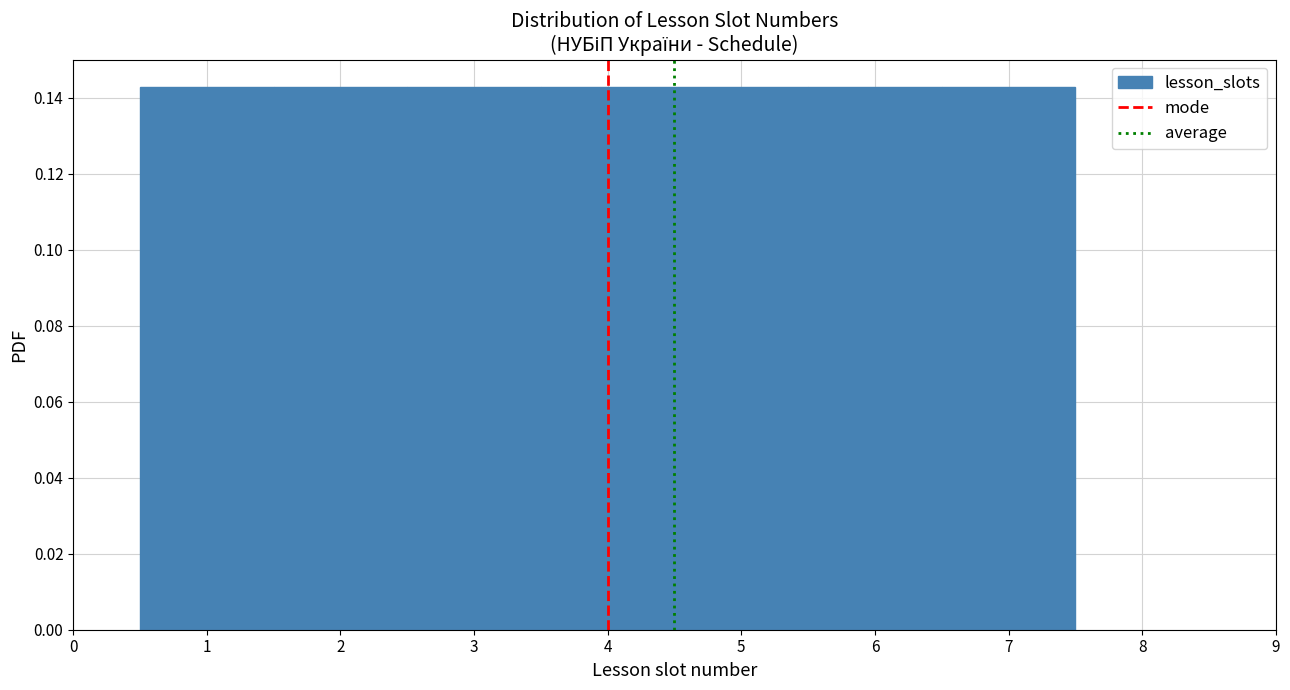

Reading left to right, list every bar in this chart as the range it spans on the x-axis followed by its height. The values are not printed on the chart, so give them approximately, as read against the axis.

0.5 to 1.5: 0.142
1.5 to 2.5: 0.142
2.5 to 3.5: 0.142
3.5 to 4.5: 0.142
4.5 to 5.5: 0.142
5.5 to 6.5: 0.142
6.5 to 7.5: 0.142